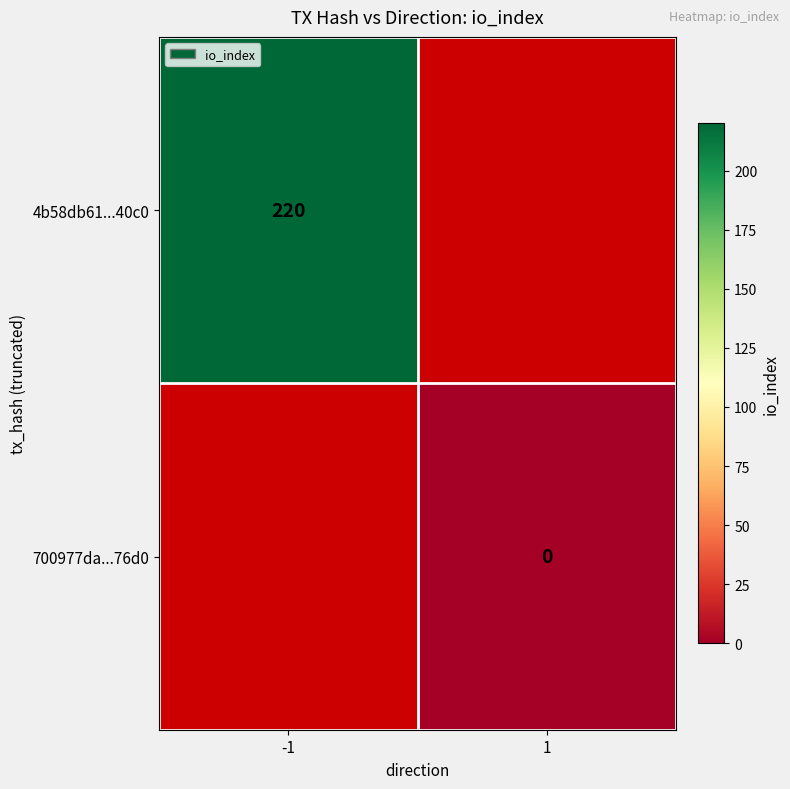

True or false: 4b58db61...40c0 has a value of 131 at -1.

False